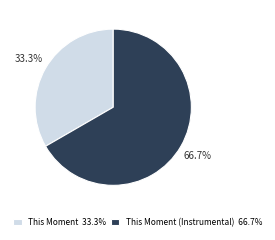

Which slice is the largest?

This Moment (Instrumental) 66.7%